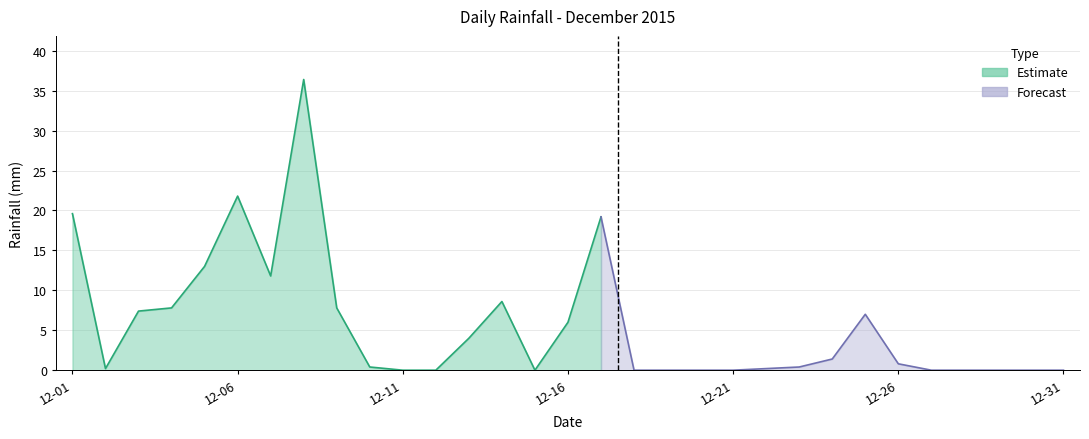

How many positive values are there?

19